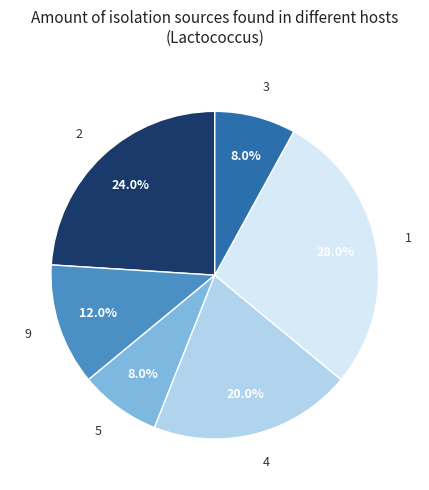

What is the ratio of the value at 5 to the value at 2?

0.3